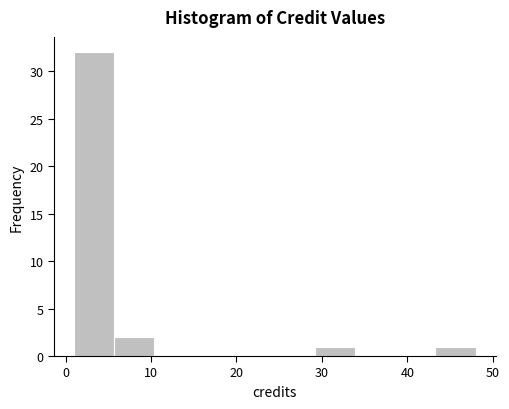

Reading left to right, transcribe this chart: for each bar, give the range it covers on the x-axis and its height. Neither the bar edges nor the heights are printed on the chart, so give them approximately, as read against the axes.

1.0 to 5.7: 32
5.7 to 10.4: 2
10.4 to 15.1: 0
15.1 to 19.8: 0
19.8 to 24.5: 0
24.5 to 29.2: 0
29.2 to 33.9: 1
33.9 to 38.6: 0
38.6 to 43.3: 0
43.3 to 48.0: 1